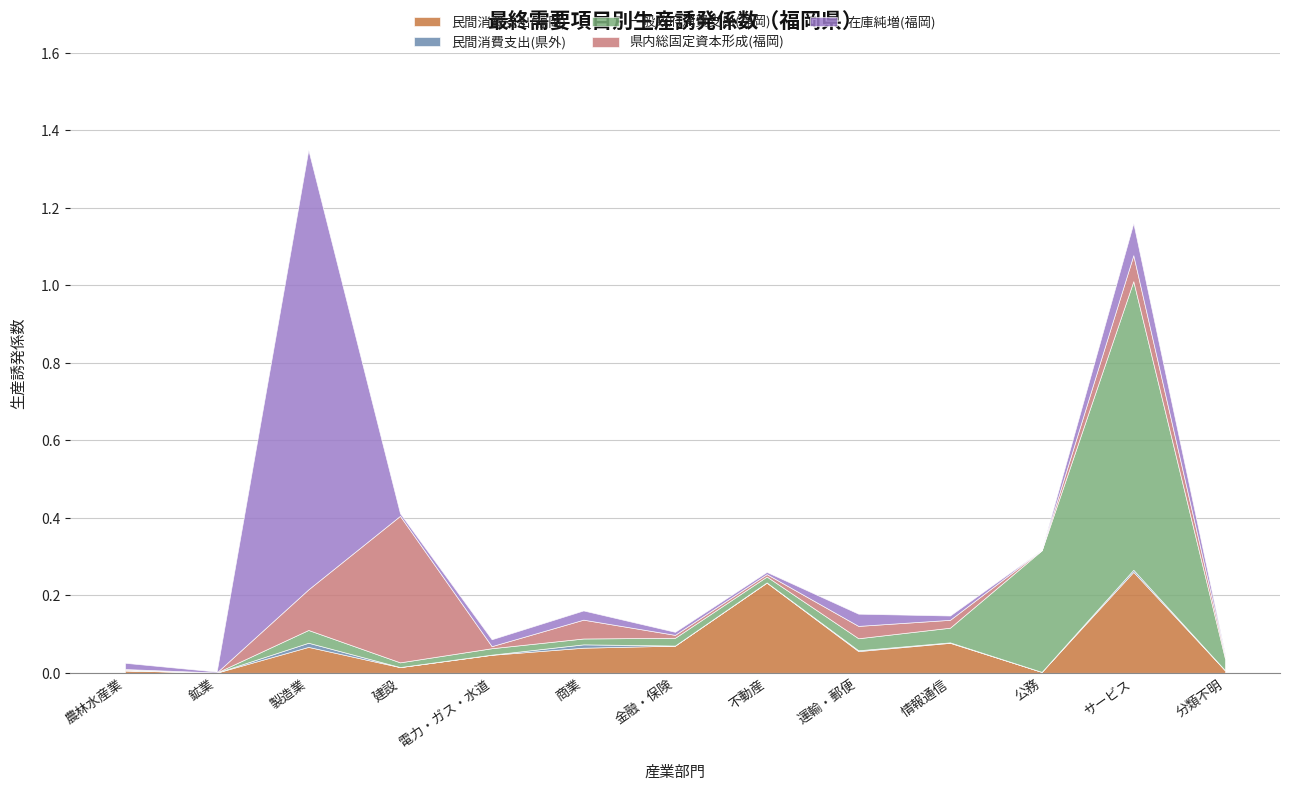

Does the chart display data point markers on the line(s)?

No